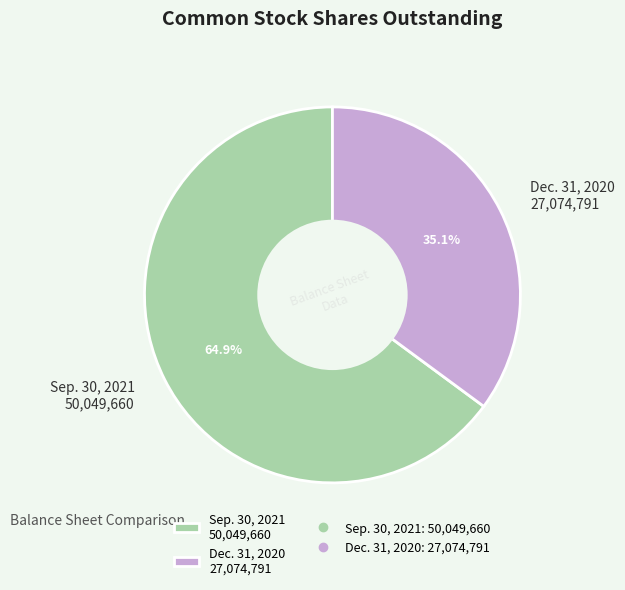

How many segments does this pie chart have?

2